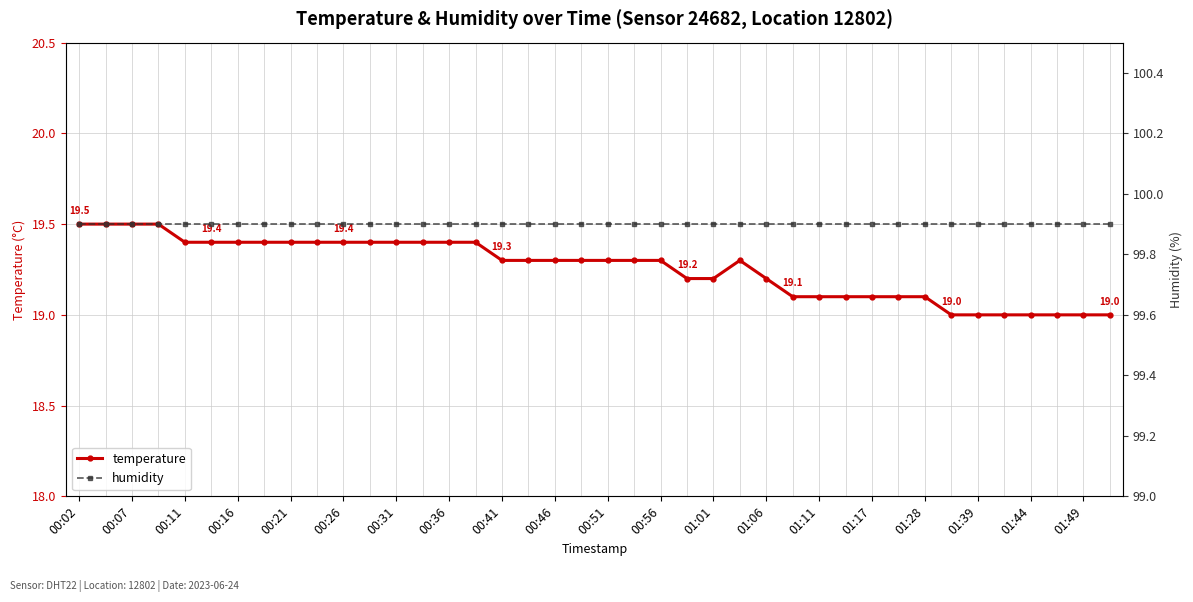

True or false: temperature has a value of 27.6 at 00:26.

False